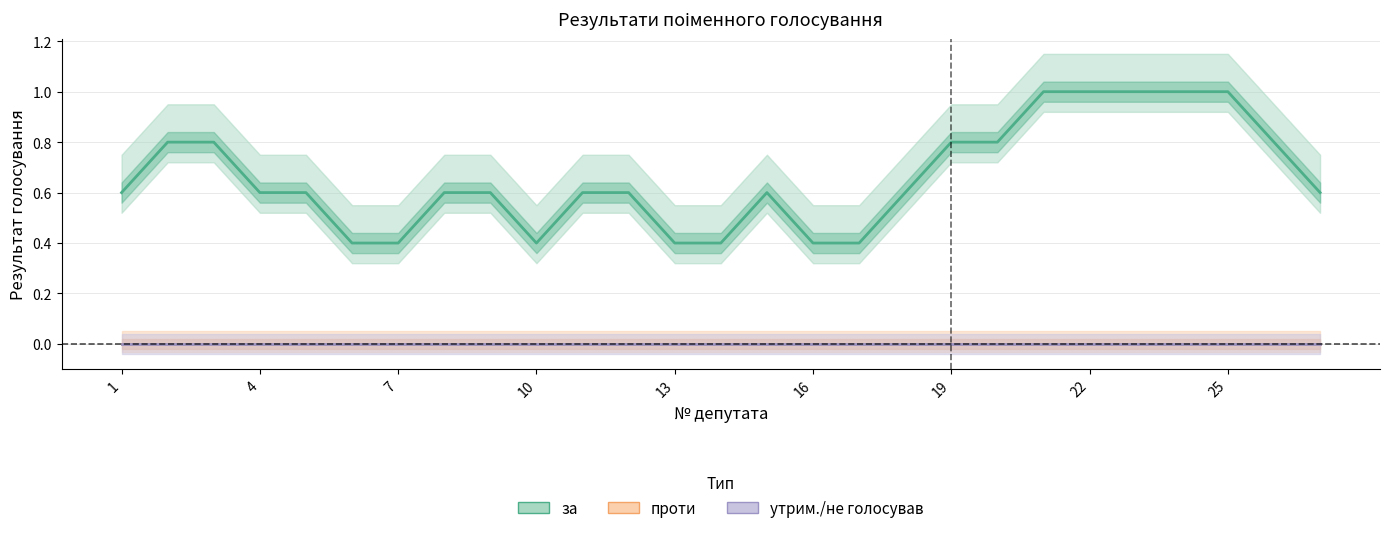

Is this an area chart (filled region under the line)?

No